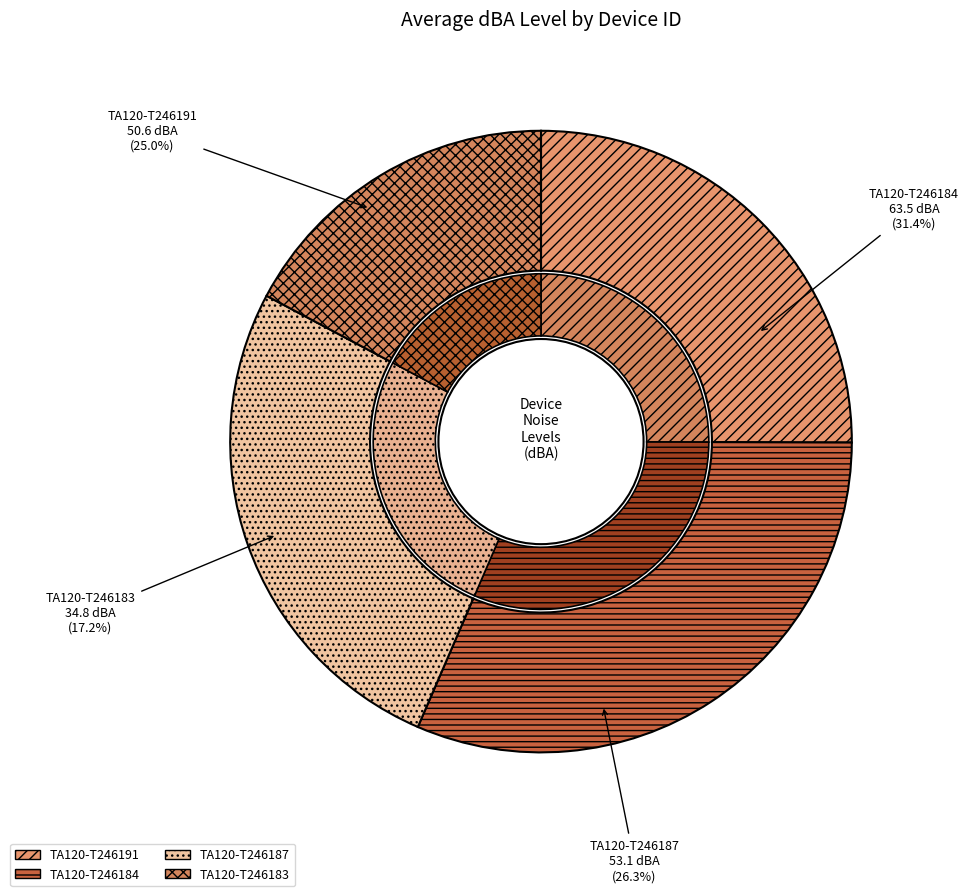

Combined, what portion of the pie is TA120-T246191 and TA120-T246184?

56.5%